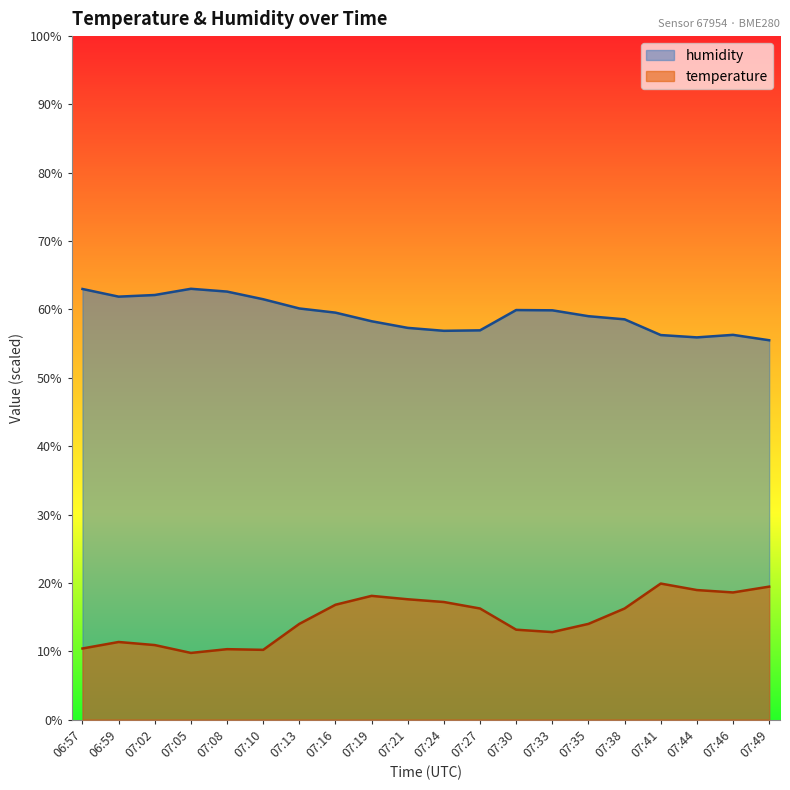

Is the value of humidity at 07:30 greater than the value of temperature at 07:13?

Yes